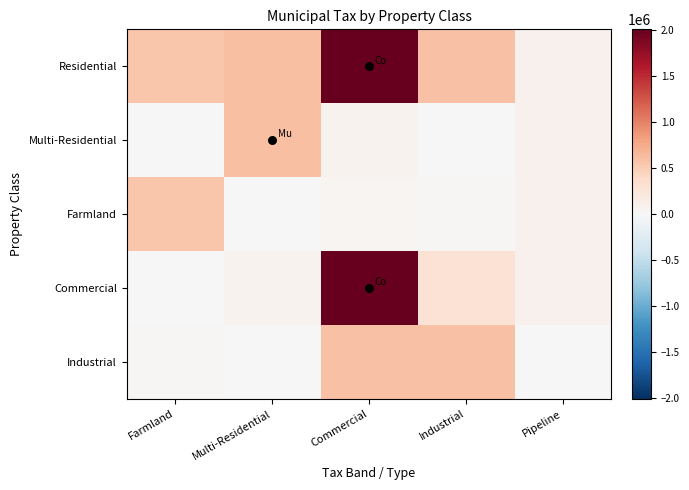

What is the maximum value shown in the chart?

2008760